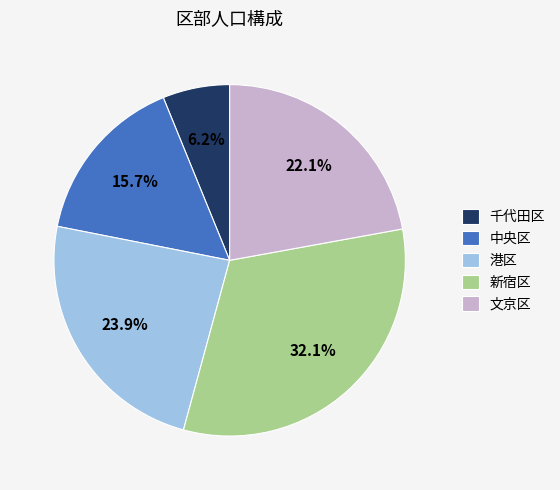

To the nearest percent, what percentage of the pie is 新宿区?

32%